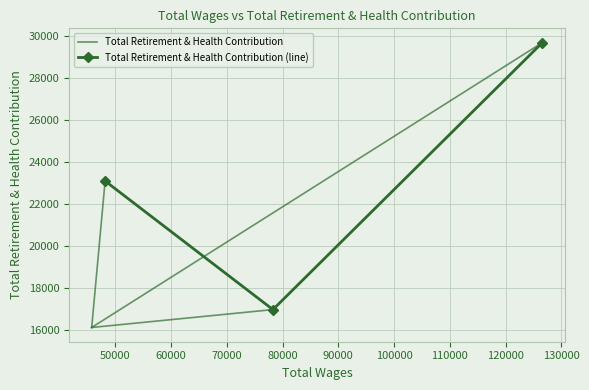

What is the average value?

23258